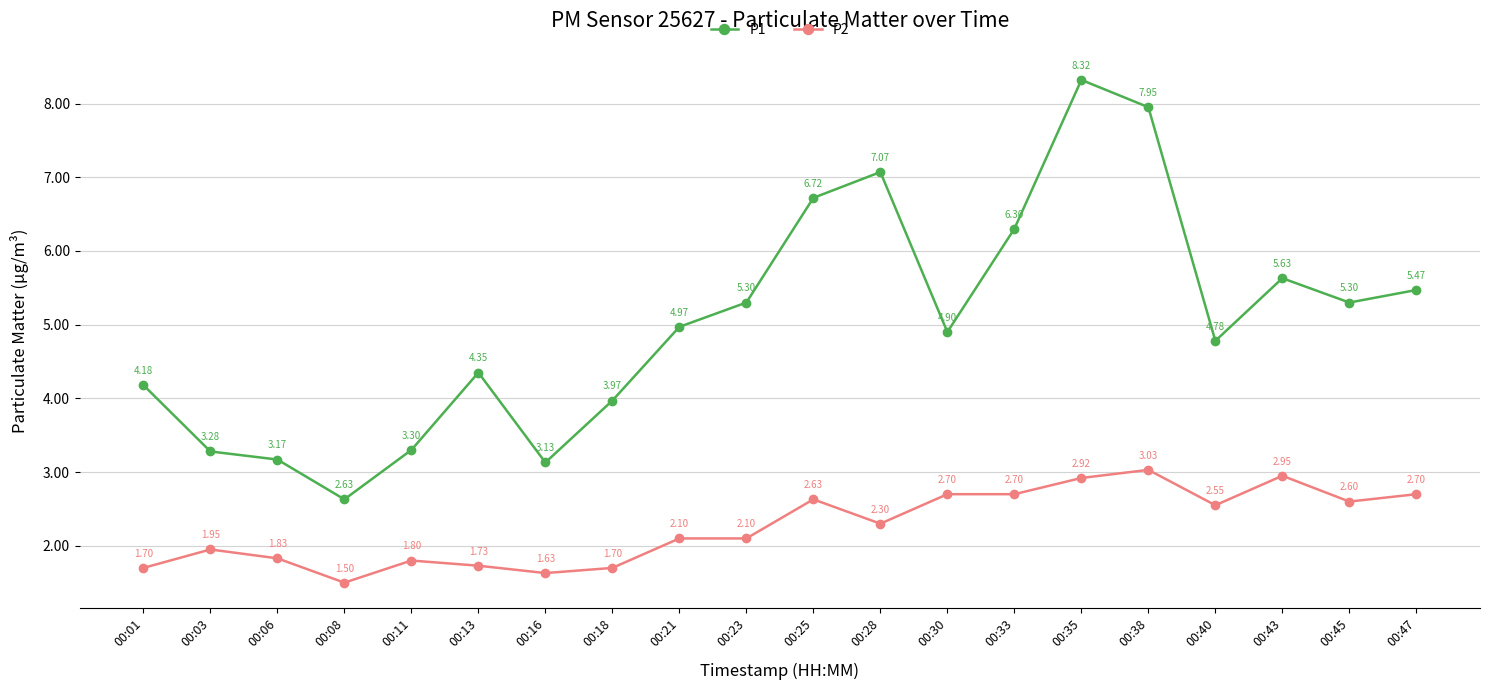

At how many categories does at least one series exceed 5?

9